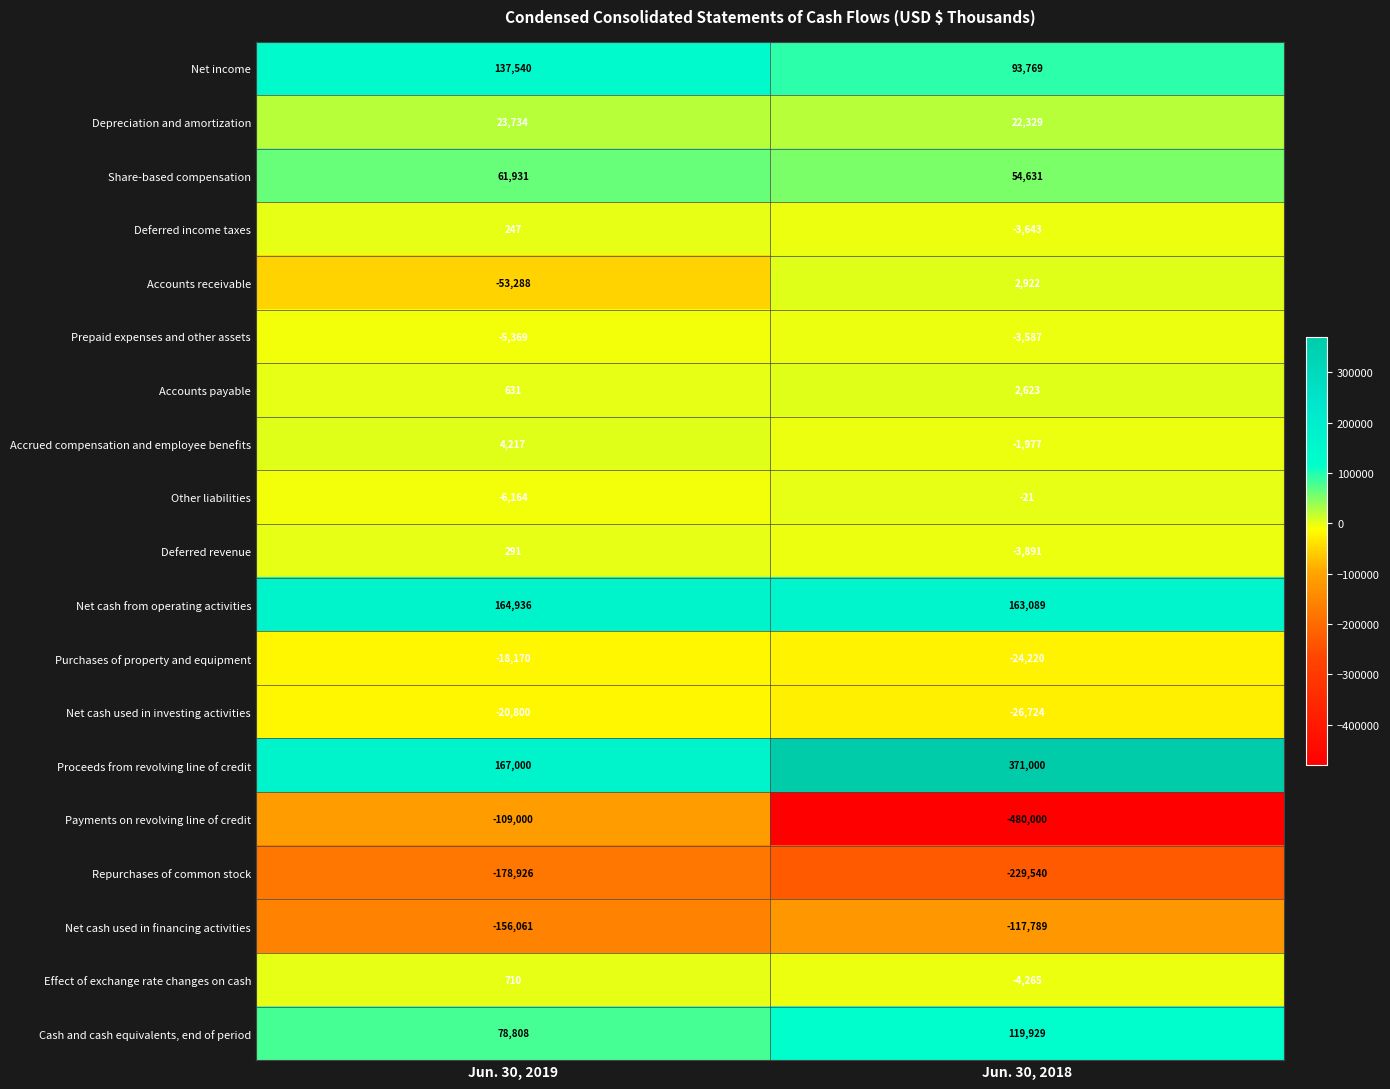

Rank the series by their maximum value, from lowest to highest.

Repurchases of common stock, Net cash used in financing activities, Payments on revolving line of credit, Net cash used in investing activities, Purchases of property and equipment, Prepaid expenses and other assets, Other liabilities, Deferred income taxes, Deferred revenue, Effect of exchange rate changes on cash, Accounts payable, Accounts receivable, Accrued compensation and employee benefits, Depreciation and amortization, Share-based compensation, Cash and cash equivalents, end of period, Net income, Net cash from operating activities, Proceeds from revolving line of credit